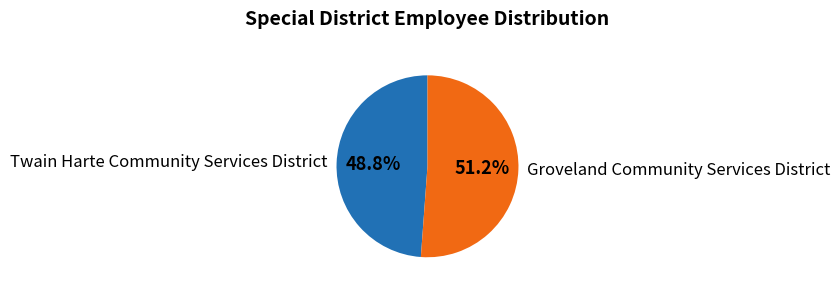

How many segments does this pie chart have?

2